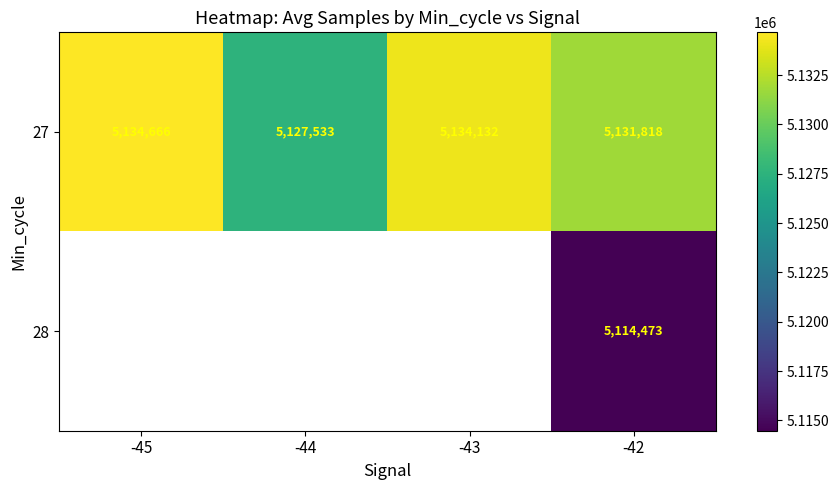

List the labels in order of 27 value, largest first.

-45, -43, -42, -44